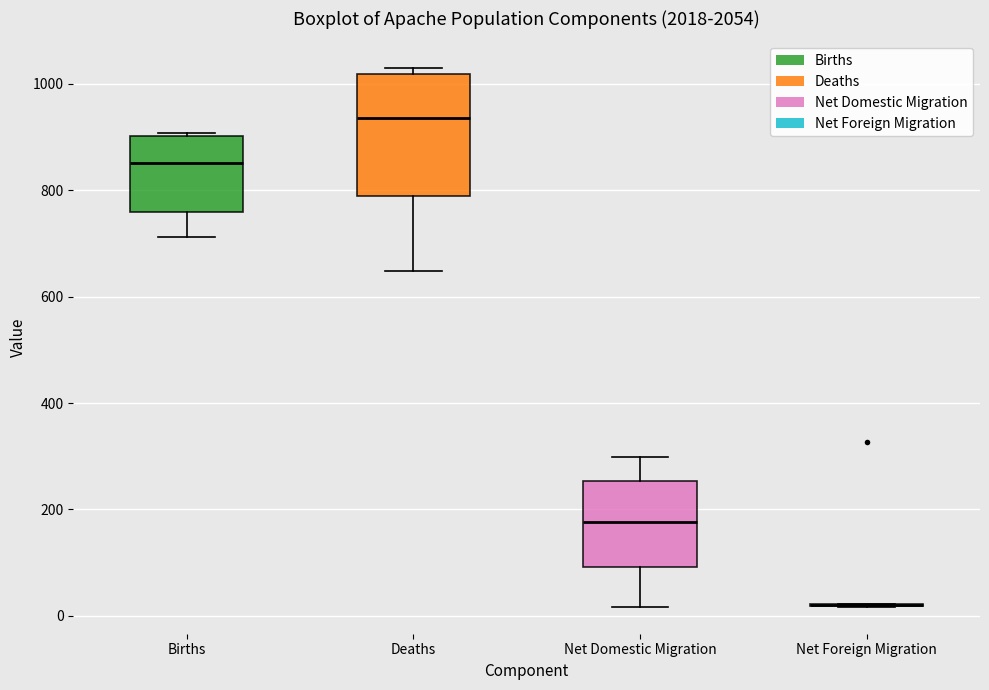

Reading left to right, read every box against the y-axis: the position of its median line, the range the box covers, and the ends of its whiskers. The values are not printed on the chart, so give them approximately, as read against the axis.

Births: median 860, box 760 to 900, whiskers 720 to 900
Deaths: median 940, box 780 to 1020, whiskers 640 to 1020 (just above the box's upper edge)
Net Domestic Migration: median 180, box 100 to 260, whiskers 20 to 300
Net Foreign Migration: box collapsed to a line at 20, whiskers 20 to 20